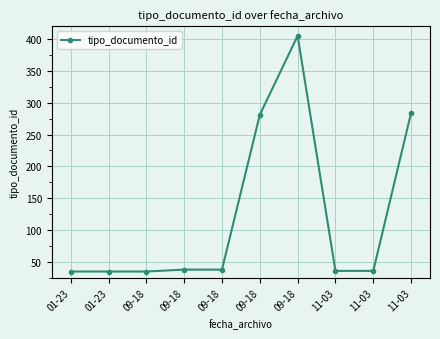

What is the label of the 5th point from the right?

09-18